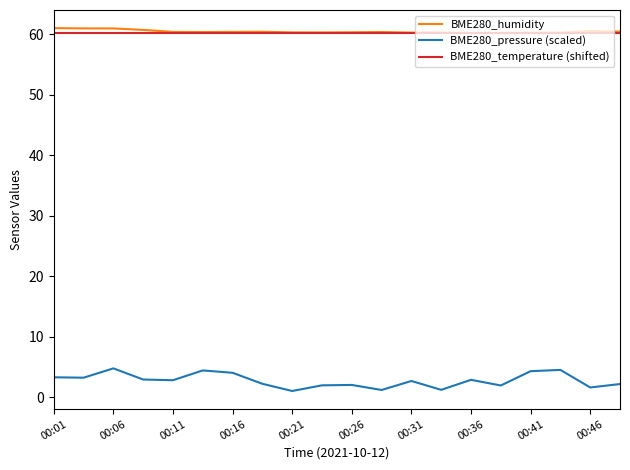

Rank the series by their maximum value, from lowest to highest.

BME280_pressure (scaled), BME280_temperature (shifted), BME280_humidity